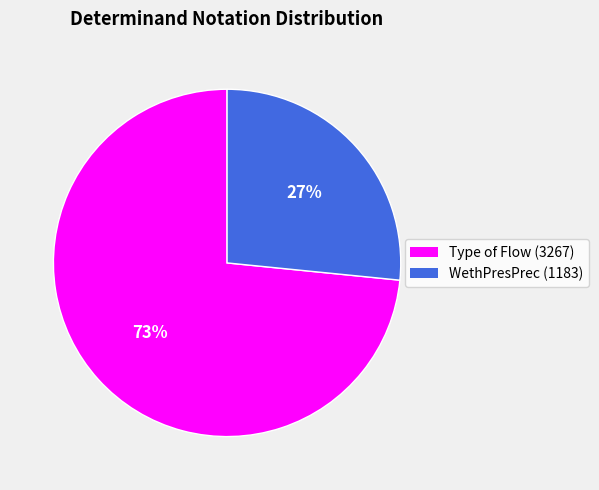

Is the sum of WethPresPrec (1183) and Type of Flow (3267) greater than half?

Yes